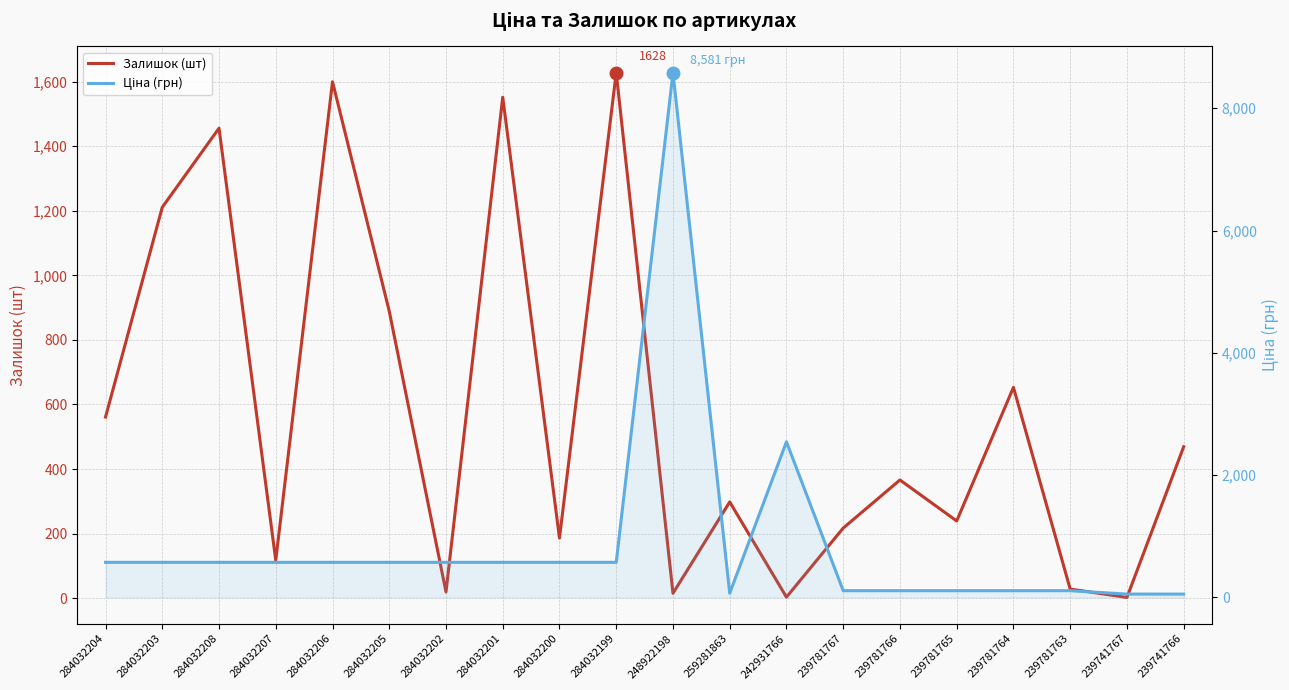

Is the value of Ціна (грн) at 284032199 greater than the value of Залишок (шт) at 239781765?

Yes